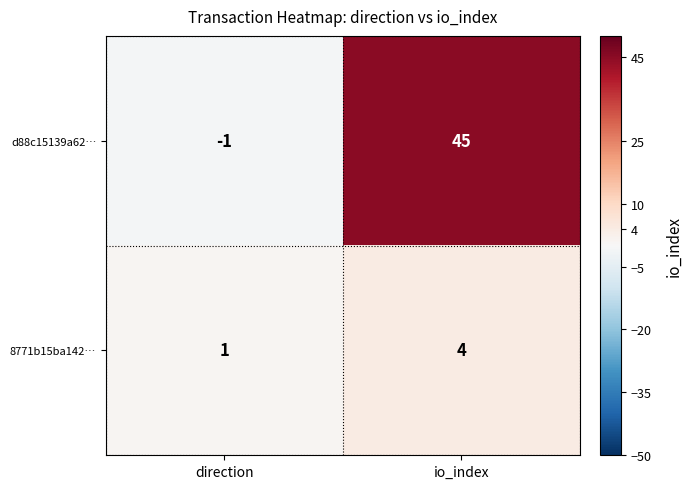

Rank the series at io_index from lowest to highest value.

8771b15ba142…, d88c15139a62…